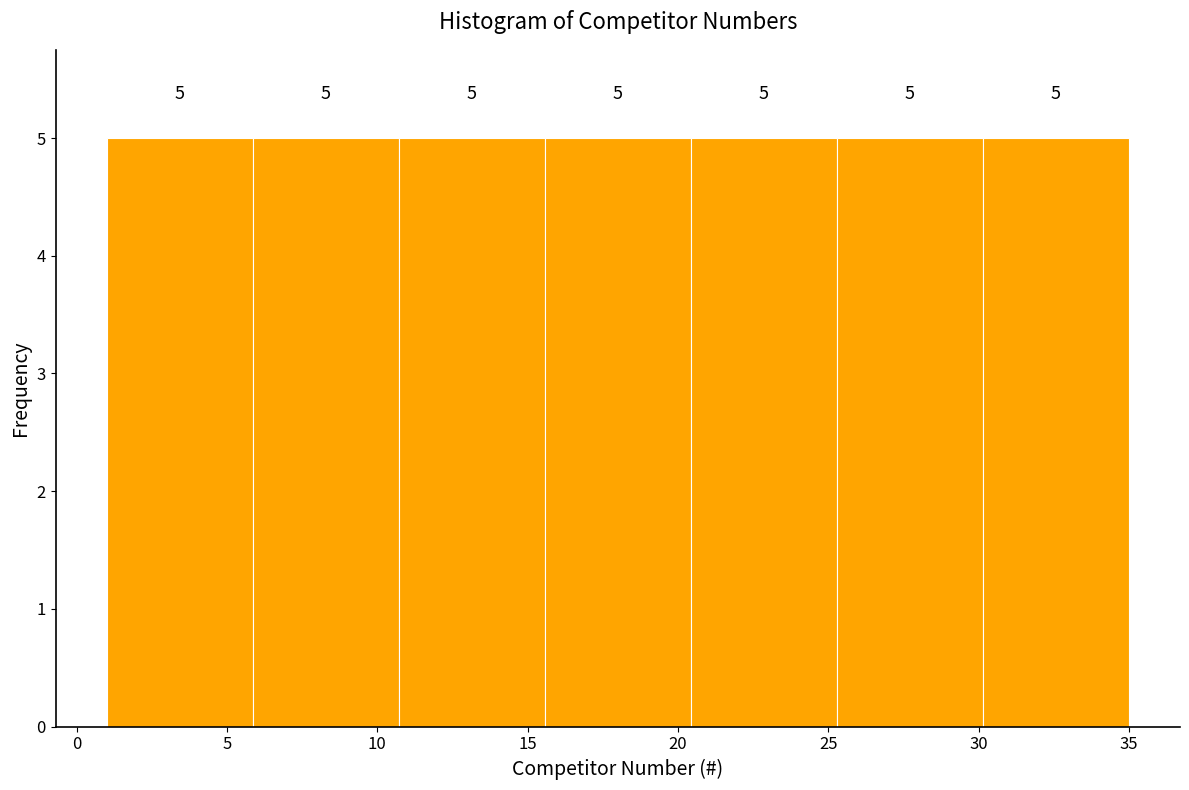

Reading left to right, list every bar in this chart as the range it spans on the x-axis followed by its height. The bar edges are not printed on the chart, so give them approximately, as read against the axis.

1.0 to 6.0: 5
6.0 to 10.5: 5
10.5 to 15.5: 5
15.5 to 20.5: 5
20.5 to 25.5: 5
25.5 to 30.0: 5
30.0 to 35.0: 5